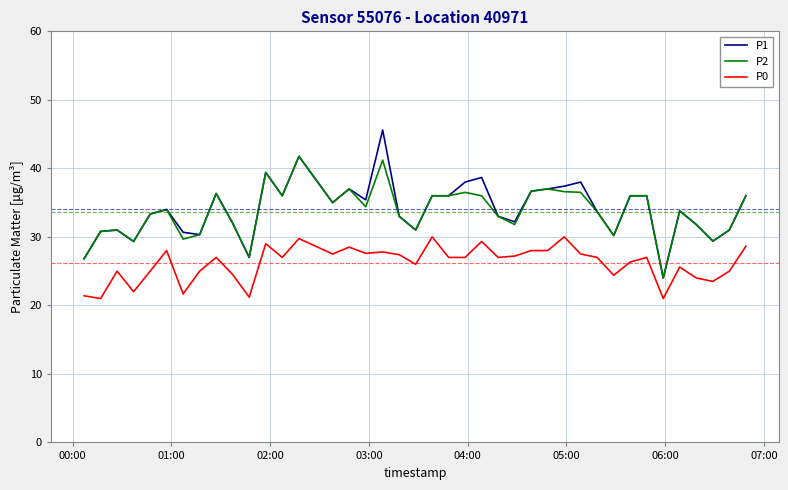

How many distinct data groups are displayed?

3